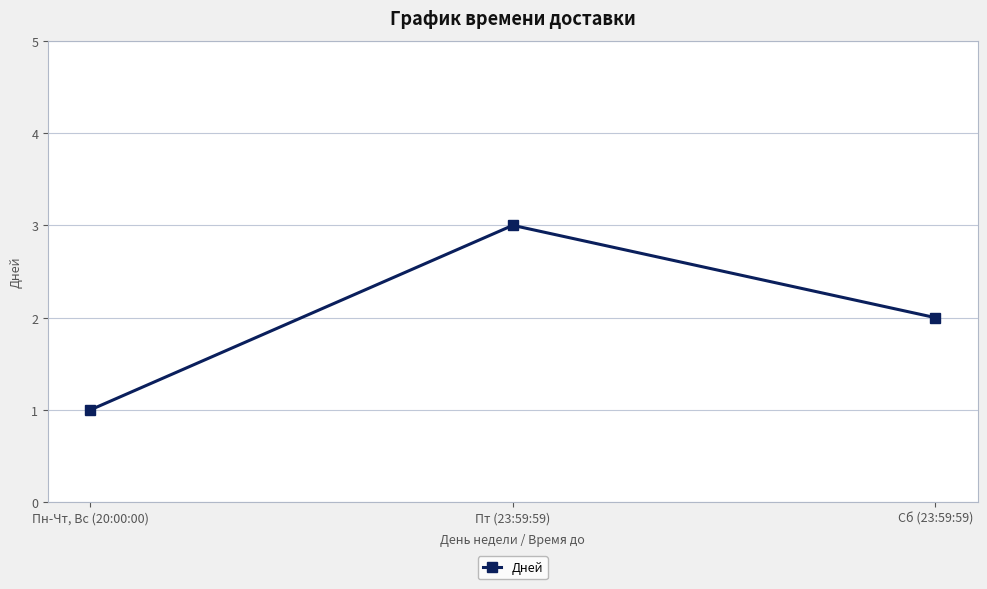

What is the minimum value shown in the chart?

1